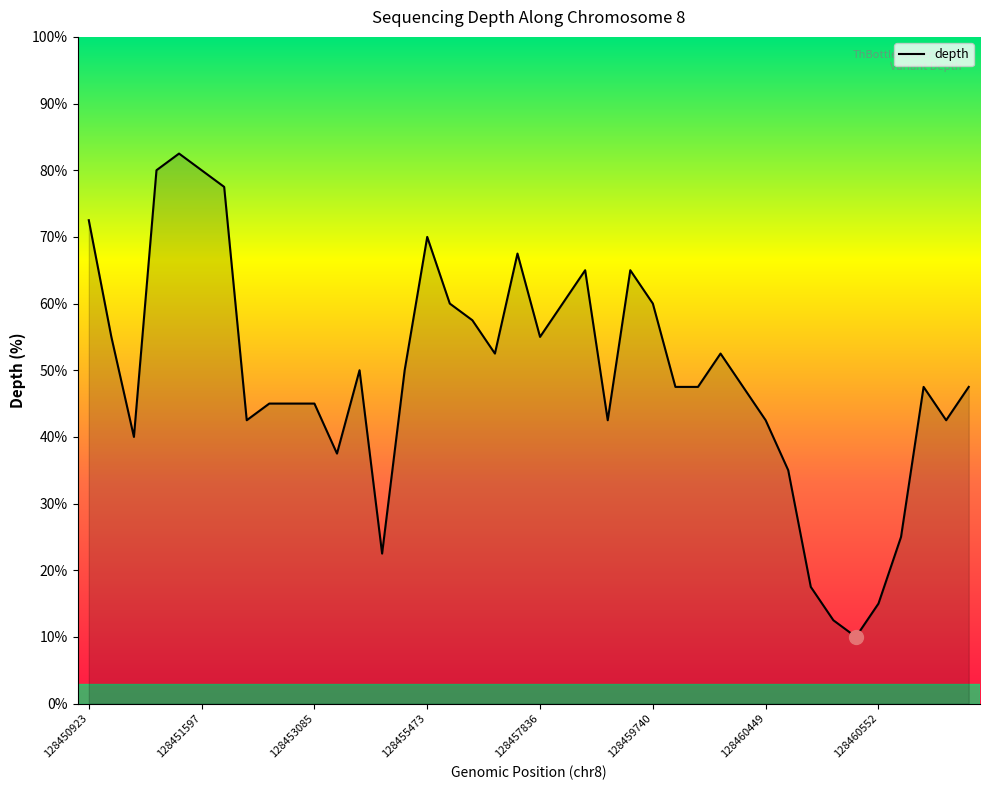

What is the difference between the maximum and minimum values?

72.5